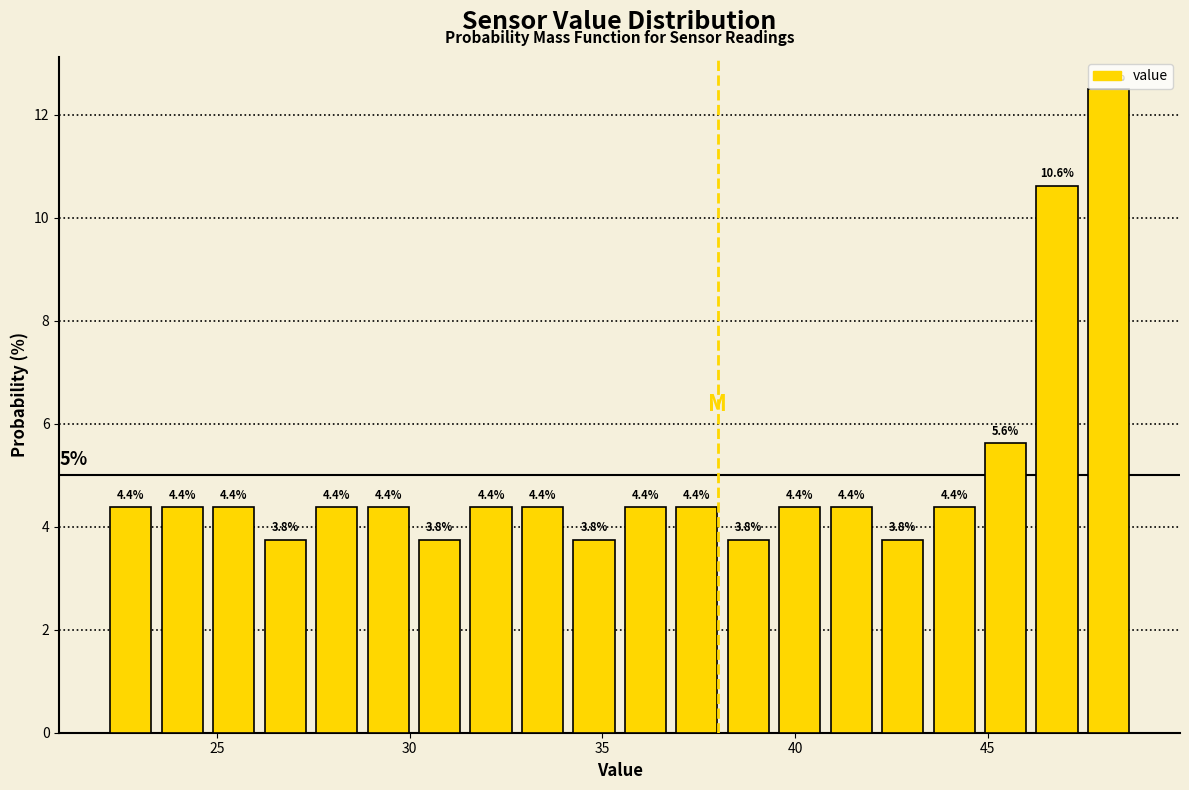

Around what value on the x-axis is the tallest bar? Give the approximate position of its centre, as read against the axis.

48.0